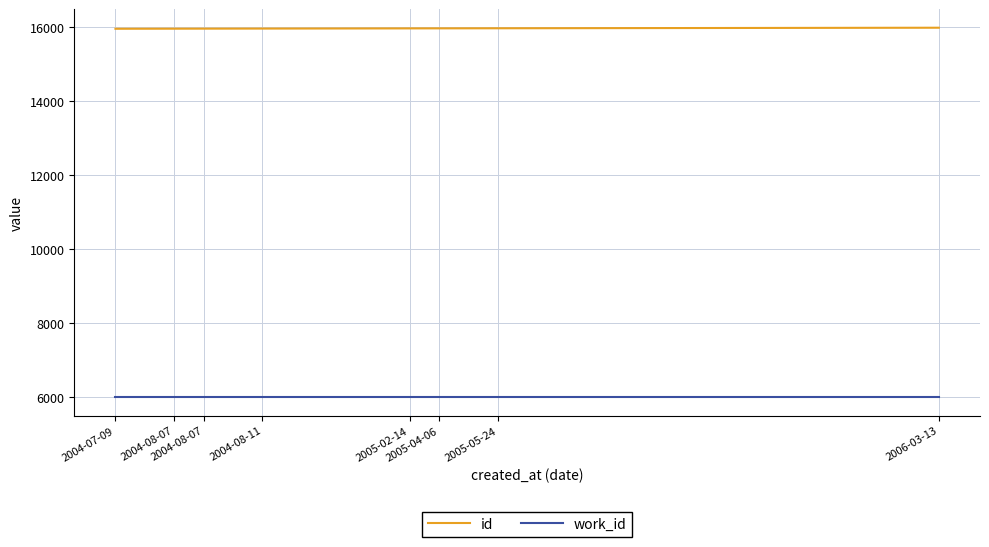

What are all the series names shown in the legend?

id, work_id